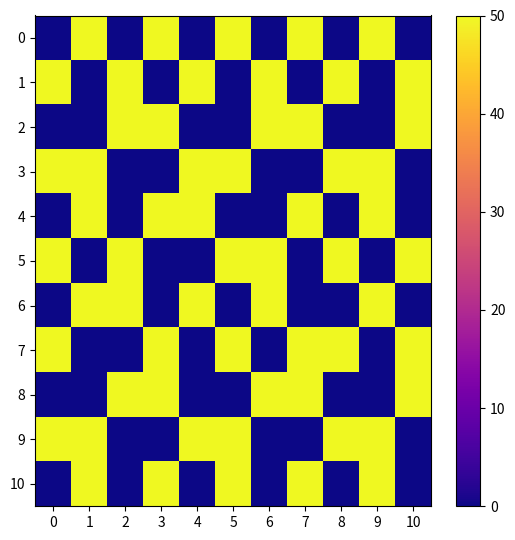

Between 9 and 7, which is larger?

9